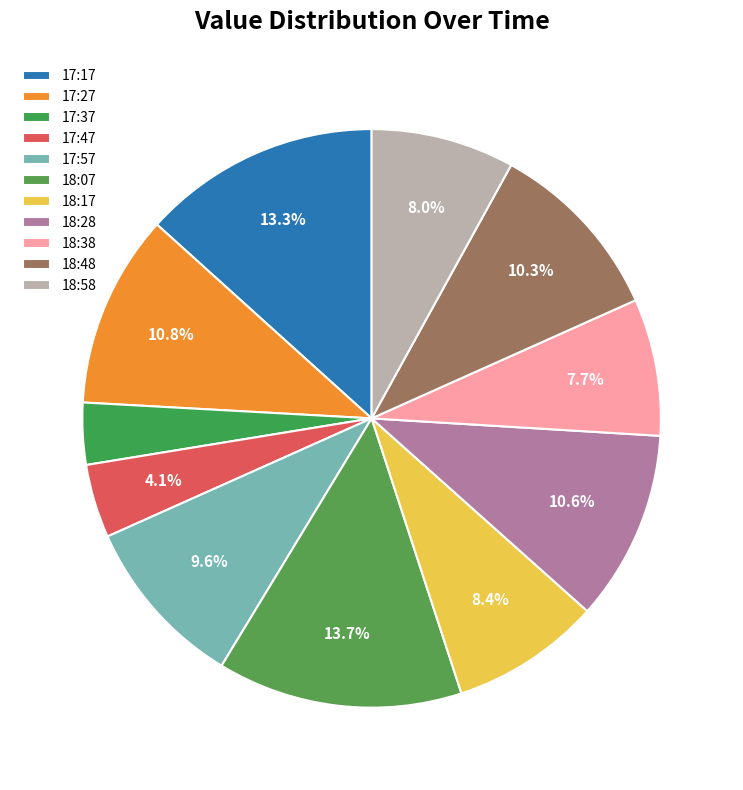

How many slices are in this pie chart?

11